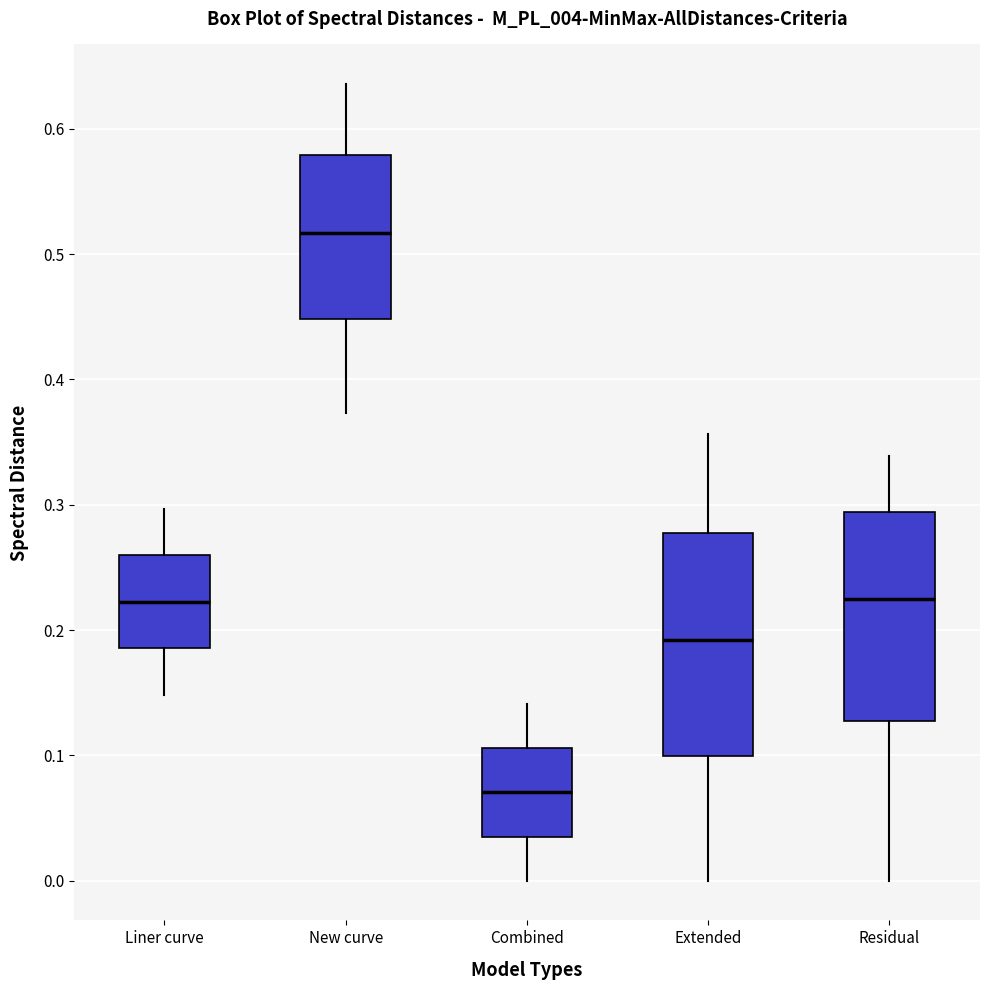

Where does the lower whisker of the box for Residual end on the y-axis? The values are not printed on the chart, so give them approximately, as read against the axis.

0.00